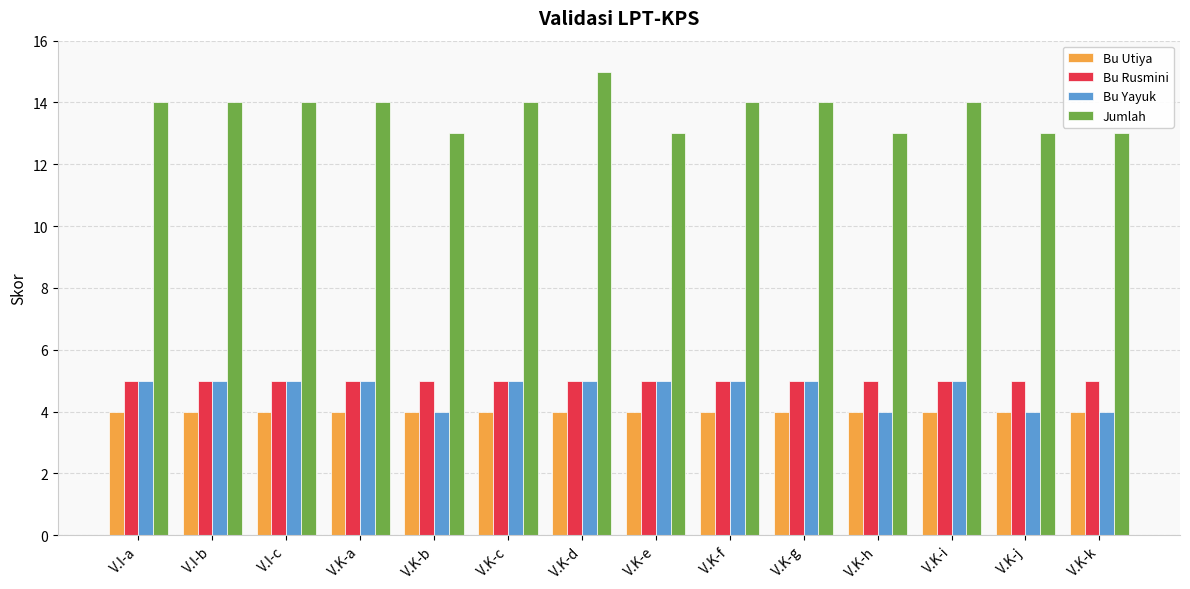

How many bars are there in total?

56